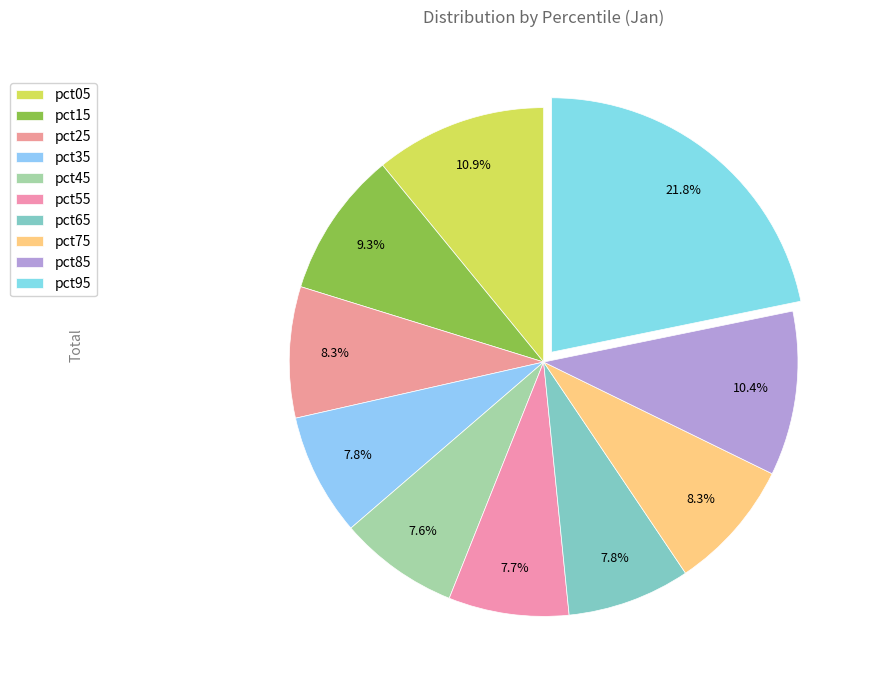

Rank the categories by value from highest to lowest.

pct95, pct05, pct85, pct15, pct75, pct25, pct65, pct35, pct55, pct45